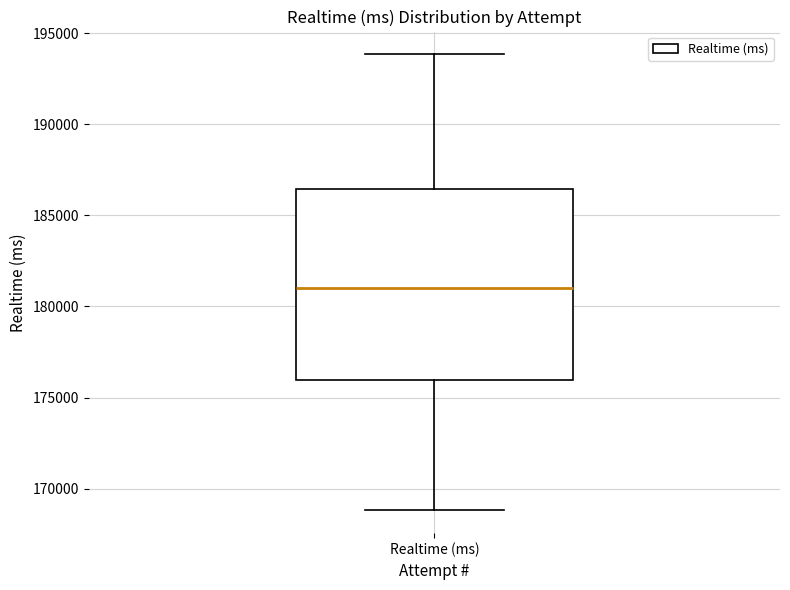

Transcribe this box plot: give where the median line is, the range the box spans, and where the two whiskers end, as read against the y-axis. The values are not printed on the chart, so give them approximately, as read against the axis.

median 181000, box 176000 to 186500, whiskers 169000 to 194000